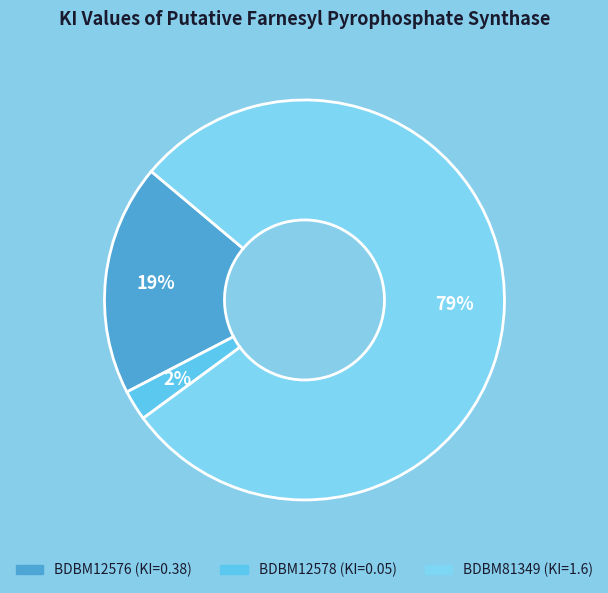

How many segments does this pie chart have?

3